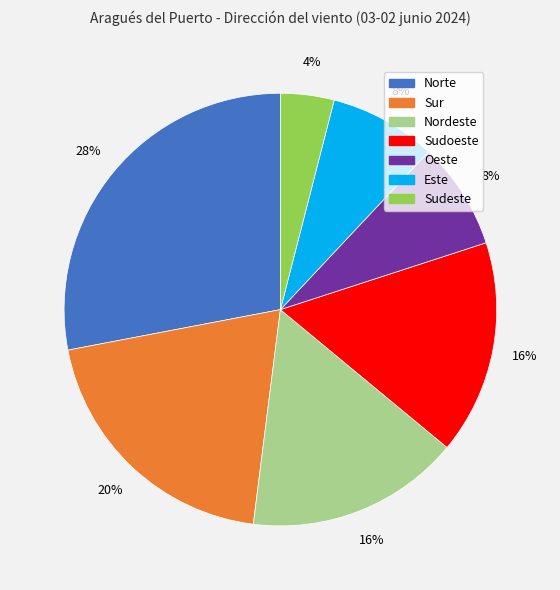

To the nearest percent, what is the difference between the Norte and Nordeste slice percentages?

12%